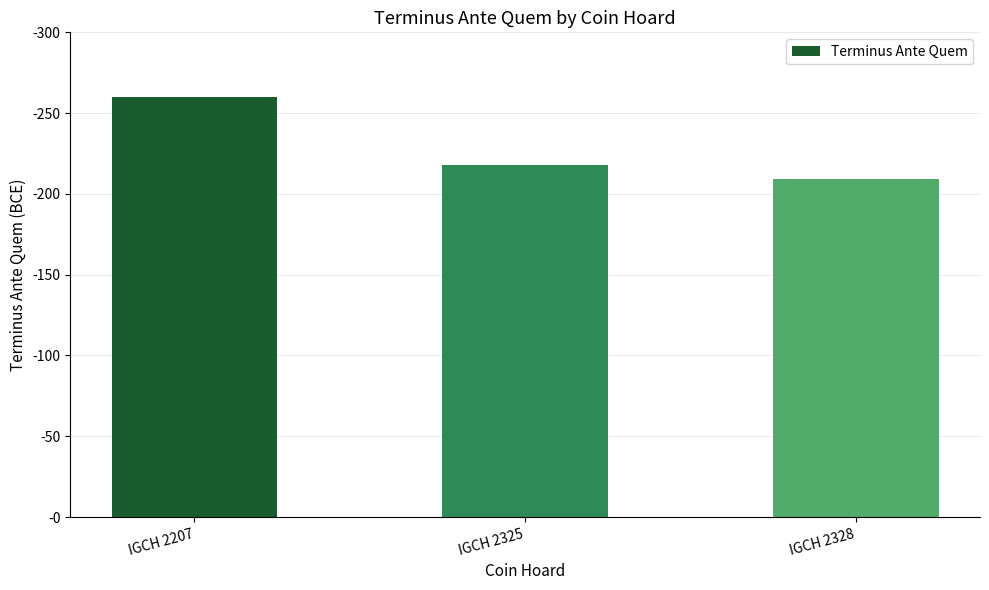

What is the change in value from IGCH 2207 to IGCH 2328?

-51